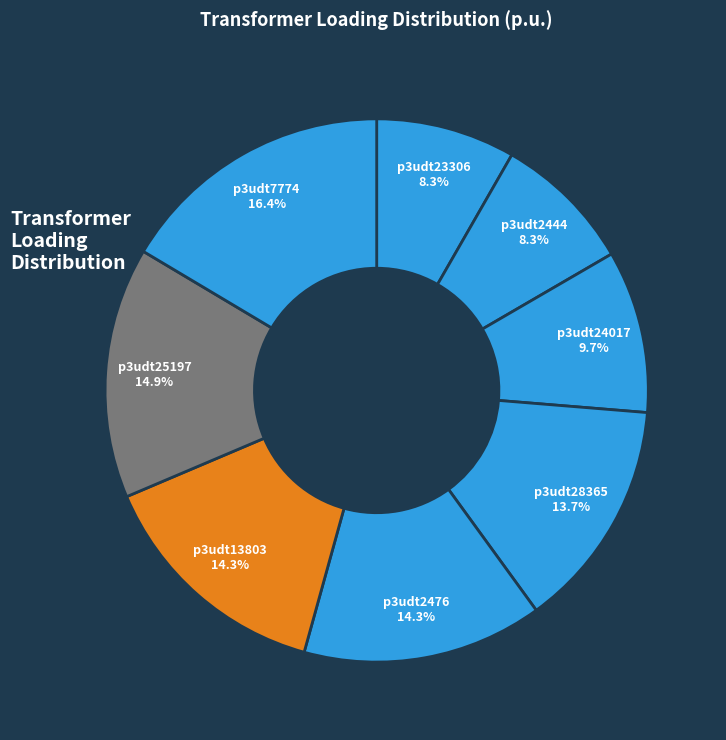

To the nearest percent, what is the difference between the largest and smallest slice percentages?

8%